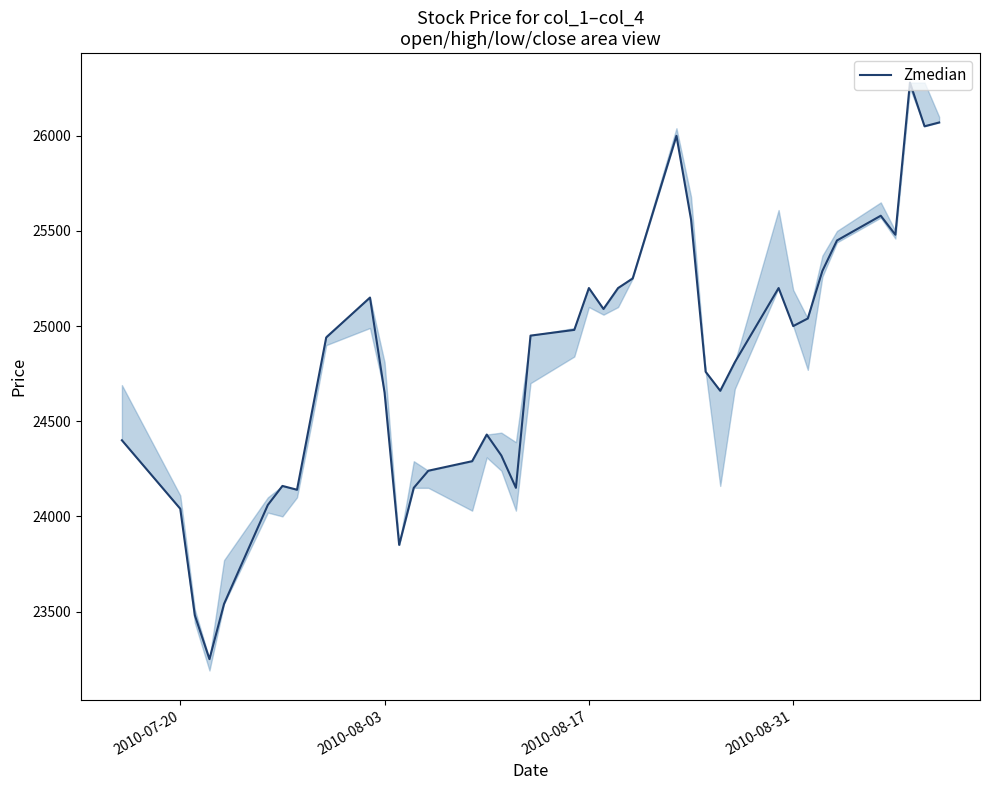

What is the difference between the maximum and minimum values?

3030